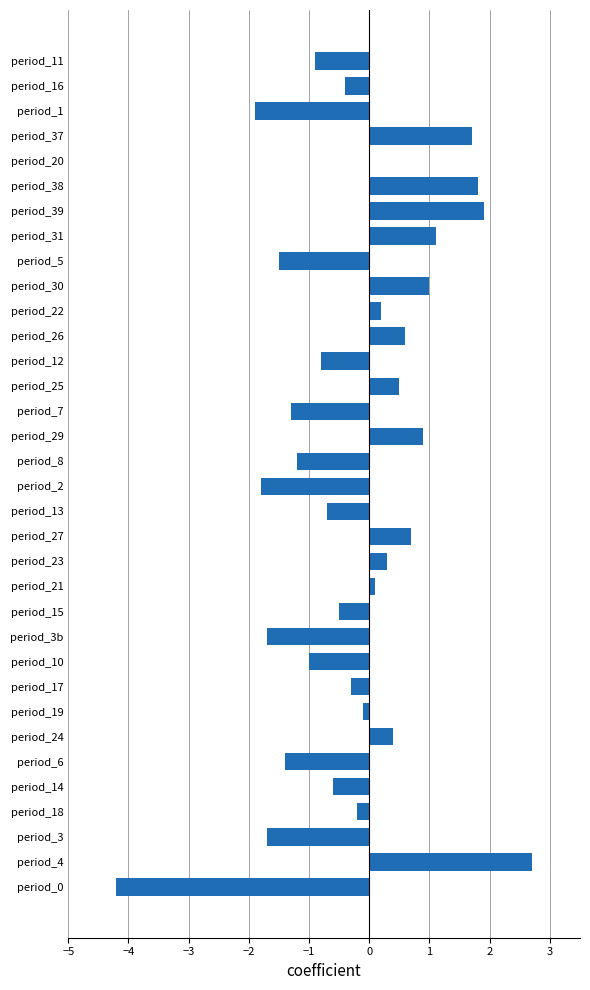

What is the sum of all values?

-8.3